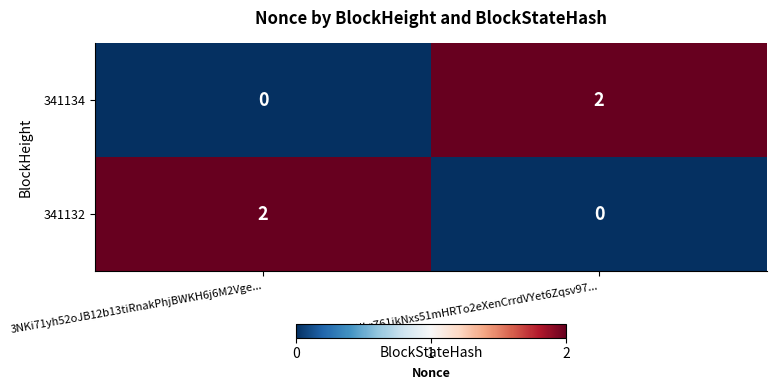

At which label does 341132 reach its minimum?

3NLrZ61ikNxs51mHRTo2eXenCrrdVYet6Zqsv97...